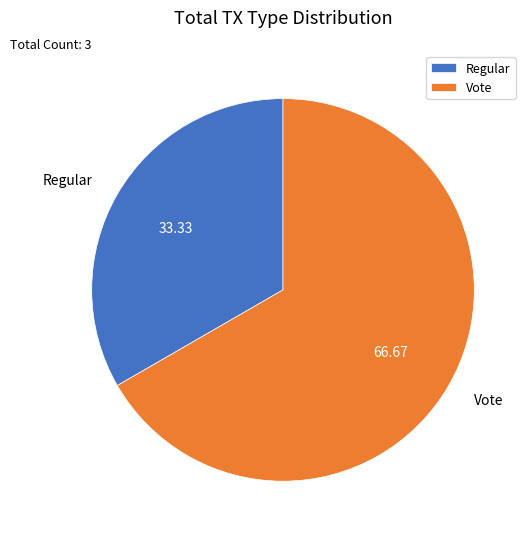

Approximately how many times larger is the value at Vote compared to Regular?

2.0